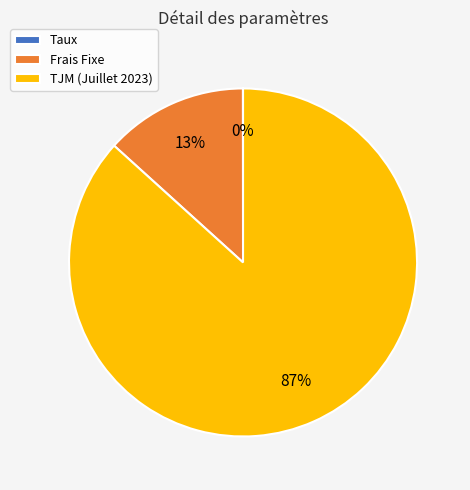

Which slice is the largest?

TJM (Juillet 2023)